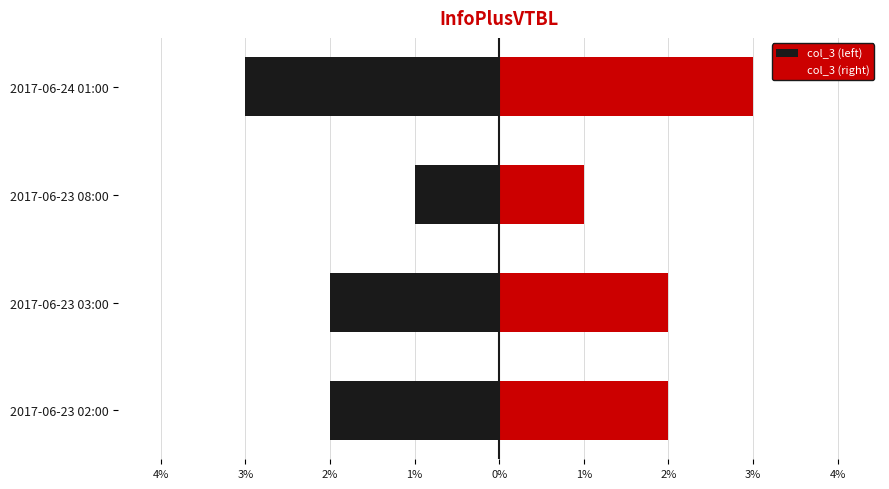

What position from the right is 2017-06-23 08:00?

2